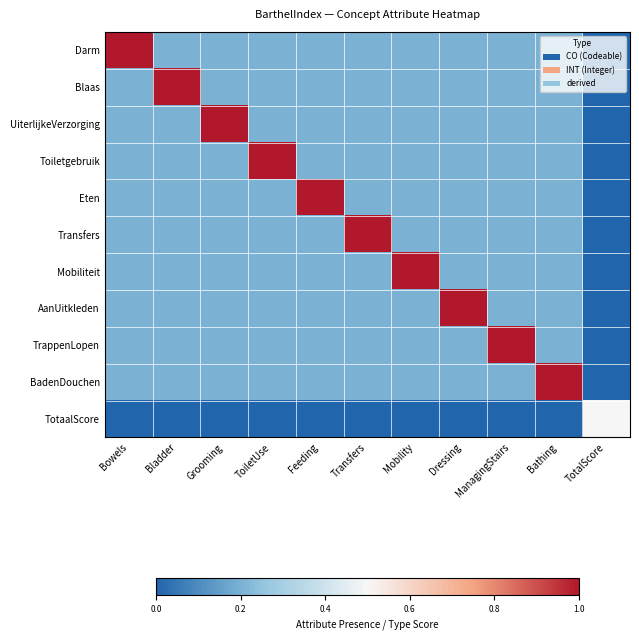

Count the number of categories in the chart.

11